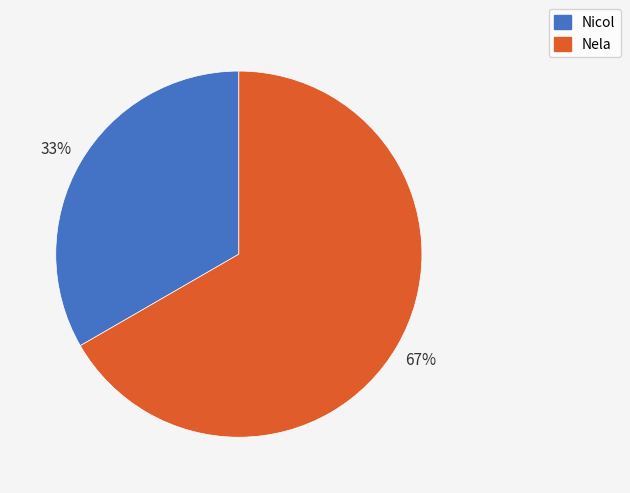

To the nearest percent, what is the average slice percentage?

50%